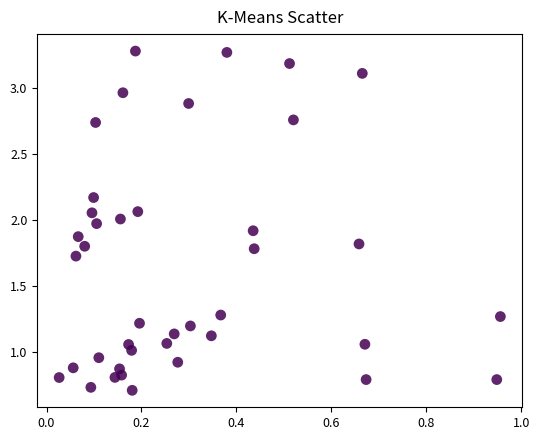

What is the range of Y values (max minus min)?

2.6